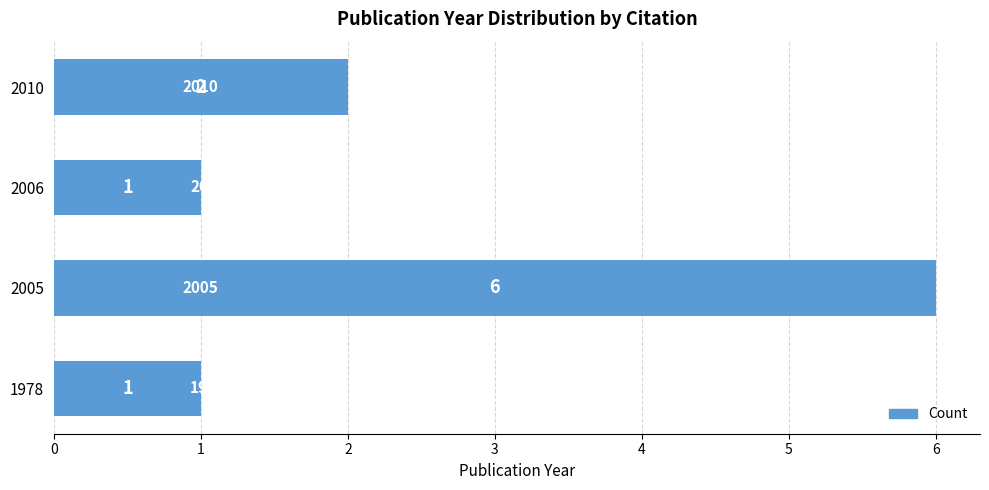

What is the sum of all values?

10